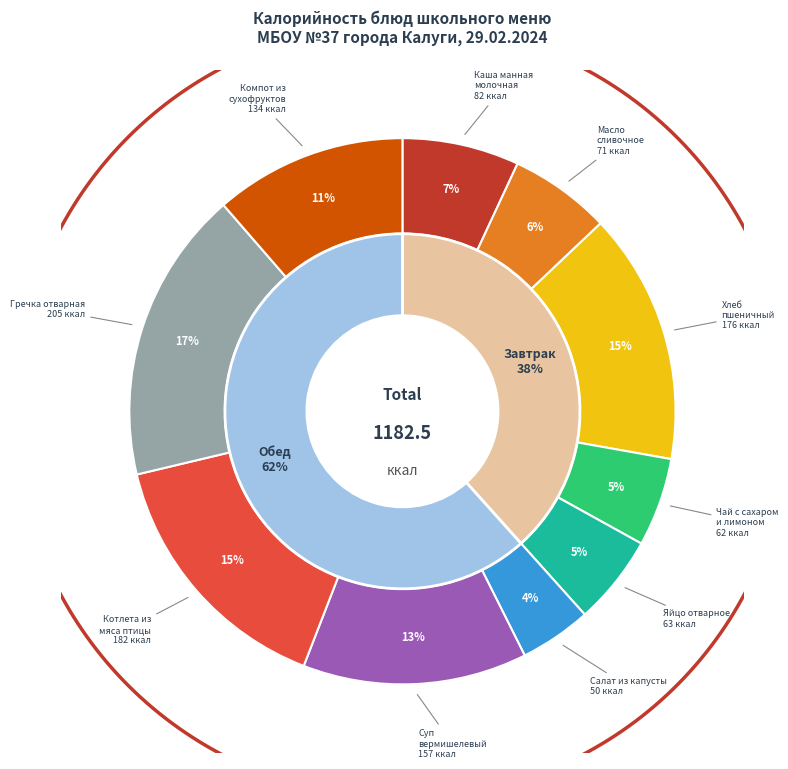

How much of the chart is everything except Котлета из
мяса птицы?

84.6%